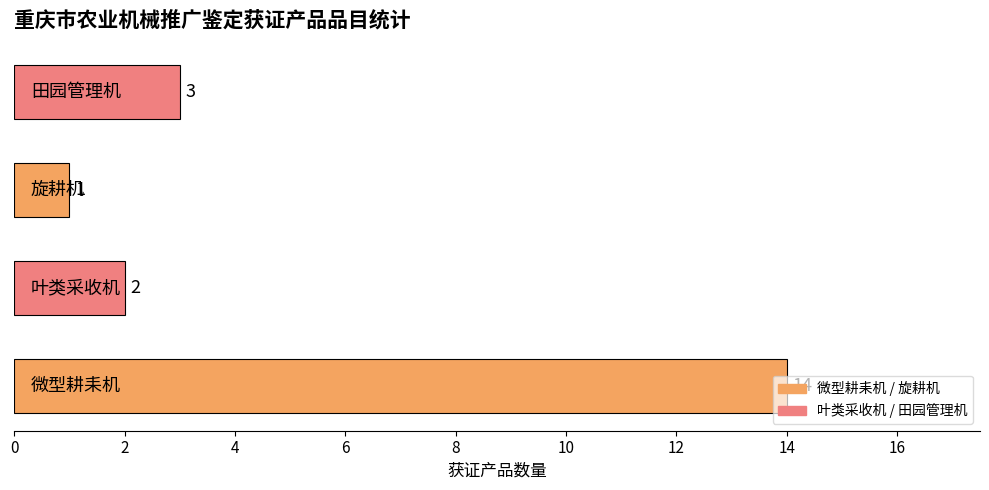

What is the difference between the maximum and minimum values?

13